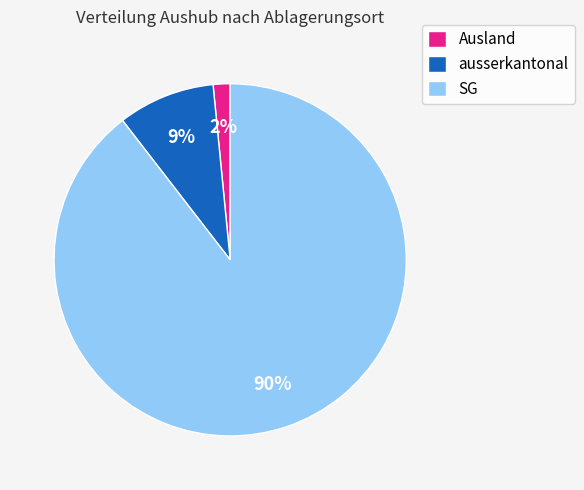

Is there a majority slice in this chart?

Yes